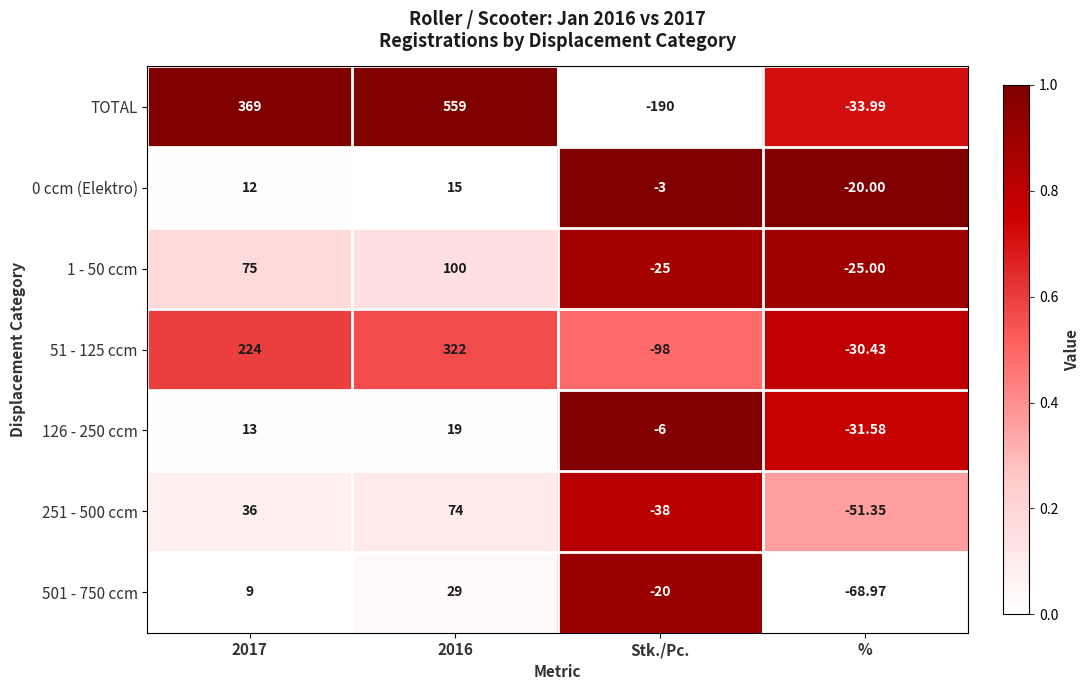

Where is 0 ccm (Elektro) nearest to the value -2?

Stk./Pc.